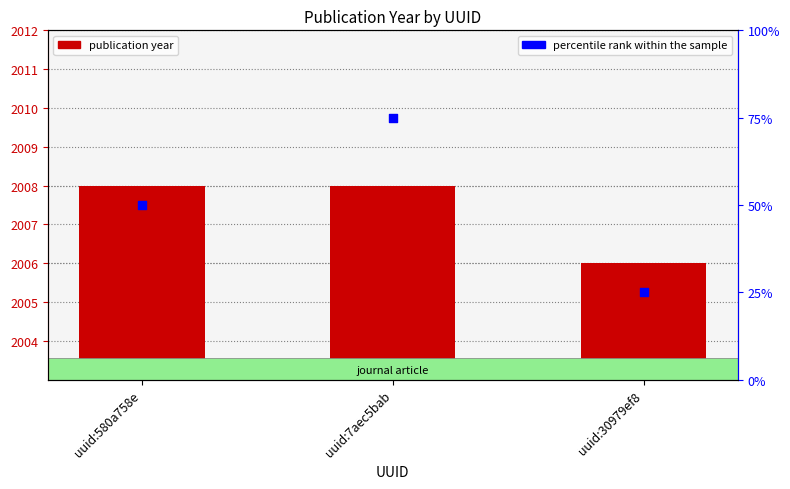

Which series contains the highest Y value?

publication year